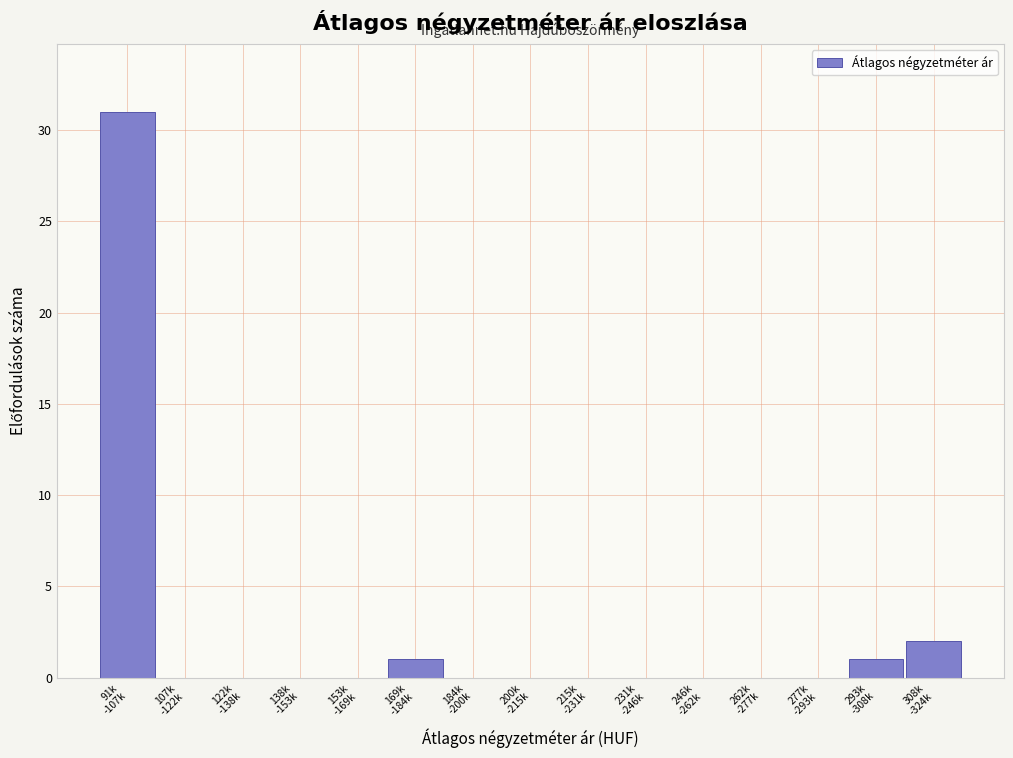

What is the sum of all values?

35